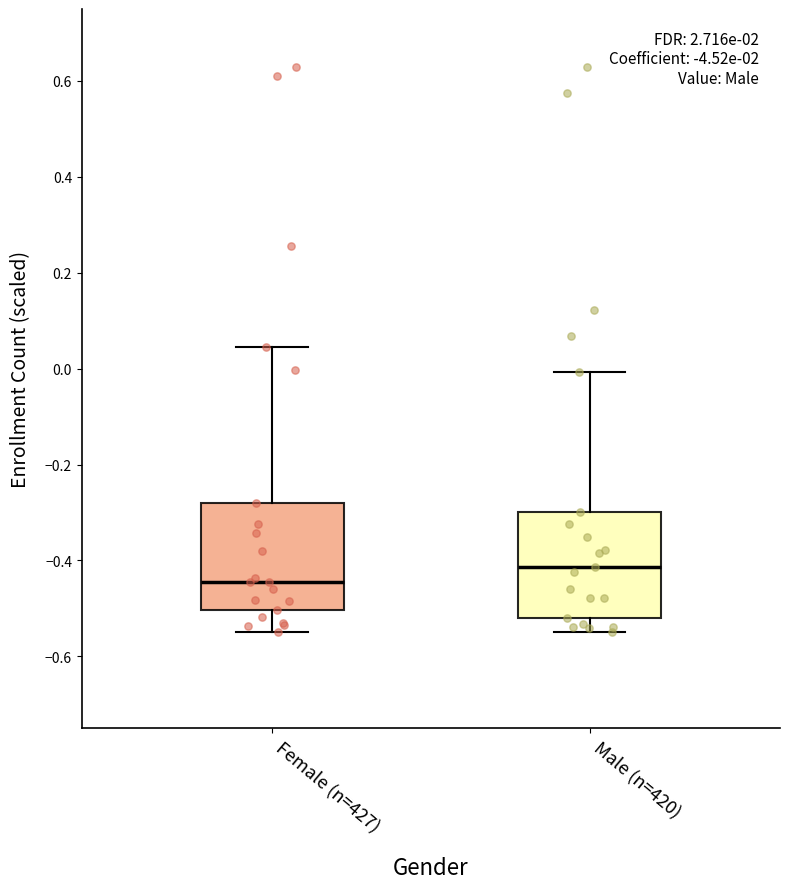

Reading left to right, read every box against the y-axis: the position of its median line, the range the box covers, and the ends of its whiskers. The values are not printed on the chart, so give them approximately, as read against the axis.

Female (n=427): median -0.44, box -0.50 to -0.28, whiskers -0.54 to 0.04
Male (n=420): median -0.42, box -0.52 to -0.30, whiskers -0.54 to 0.00